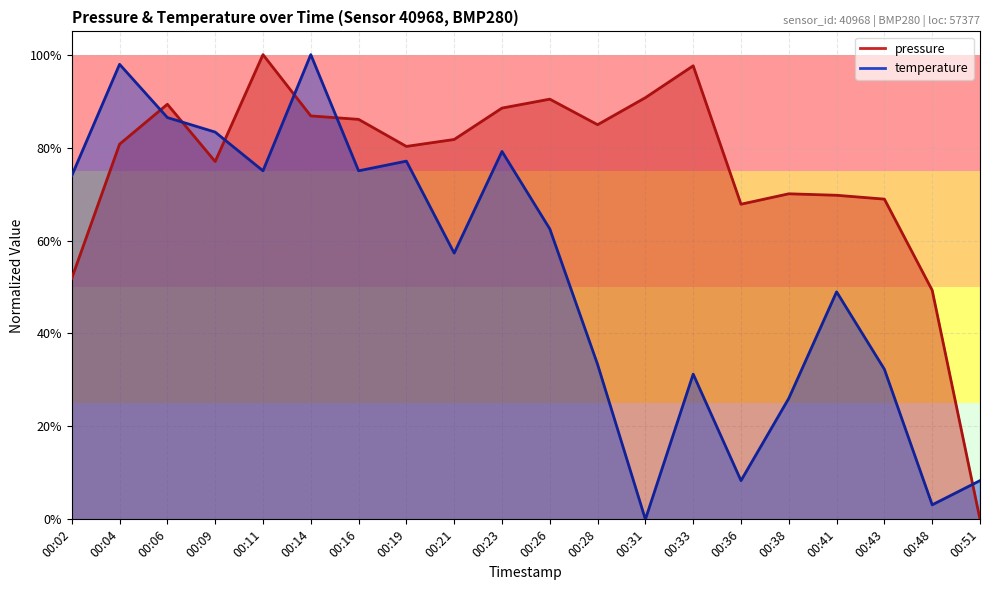

At which category does temperature reach its first local peak?

00:04